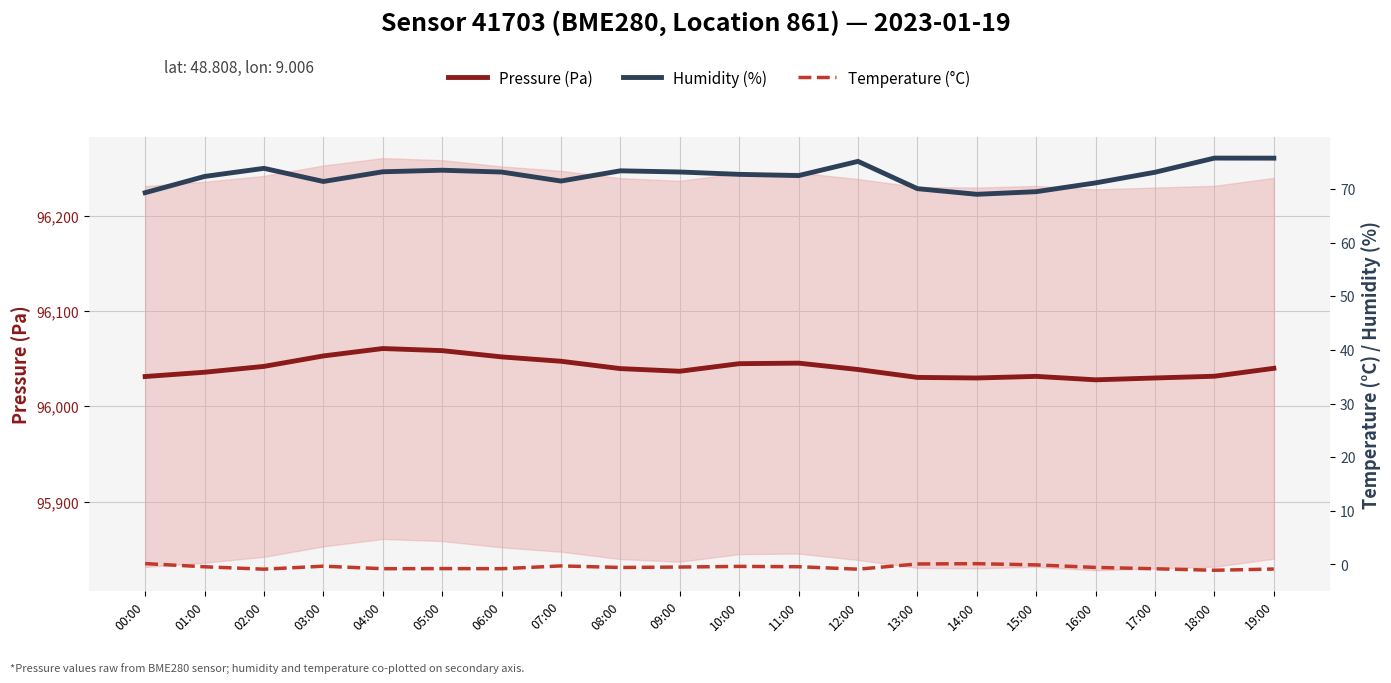

Between 08:00 and 12:00, which is larger?

08:00